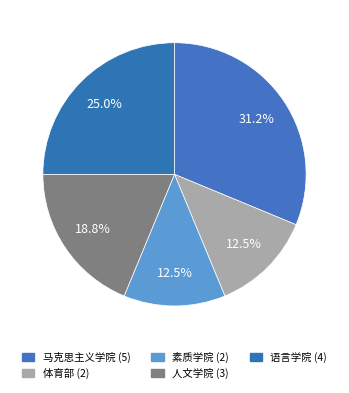

To the nearest percent, what portion does 语言学院 represent?

25%